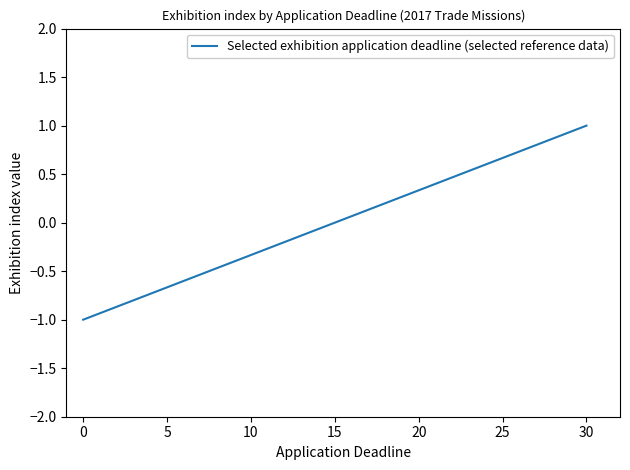

What is the greatest value displayed?

1.0